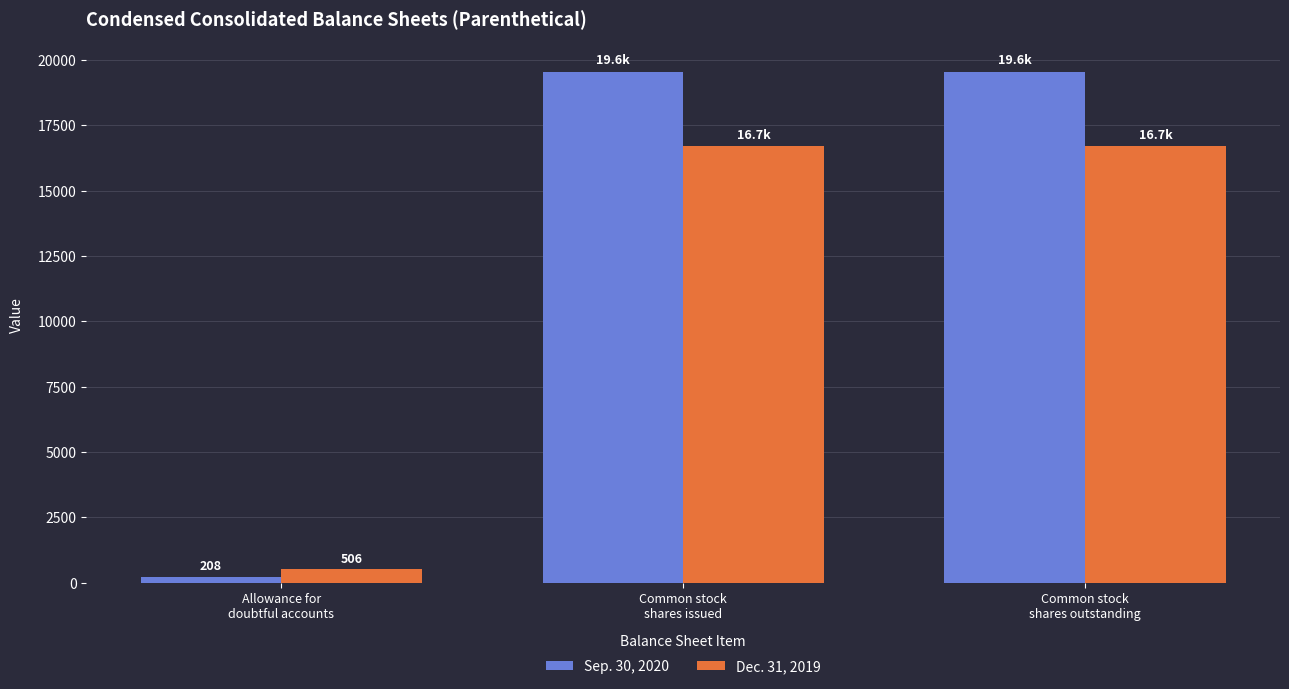

Which series has the largest range (max minus min)?

Sep. 30, 2020